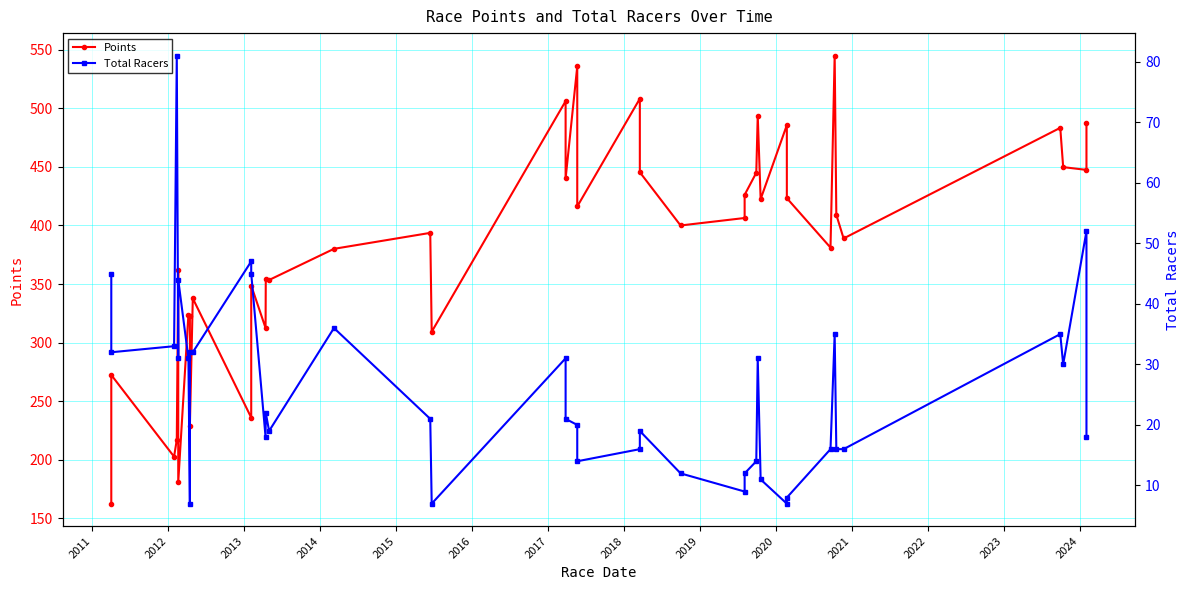

How many interior local valleys does the Total Racers series have?

10